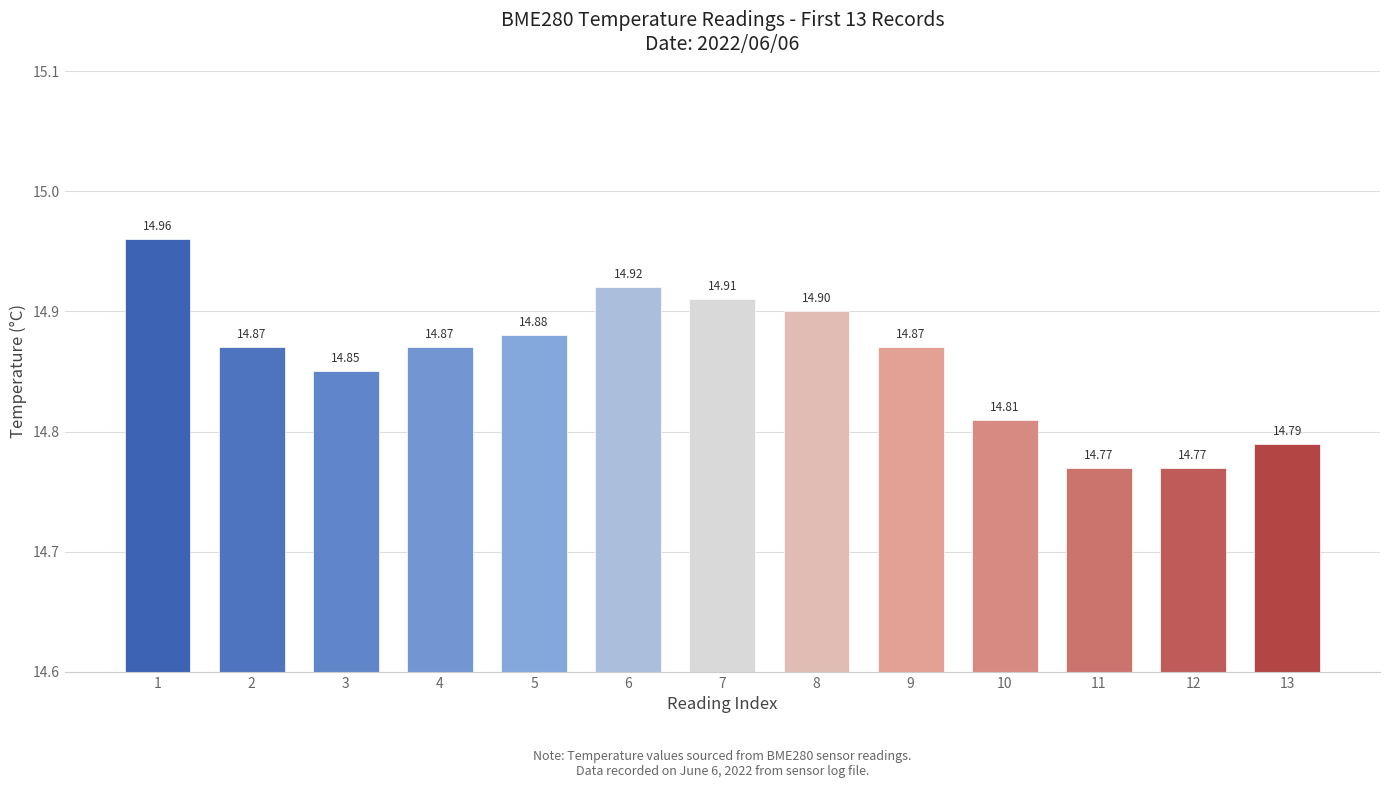

What is the sum of the values at 9 and 7?

29.8